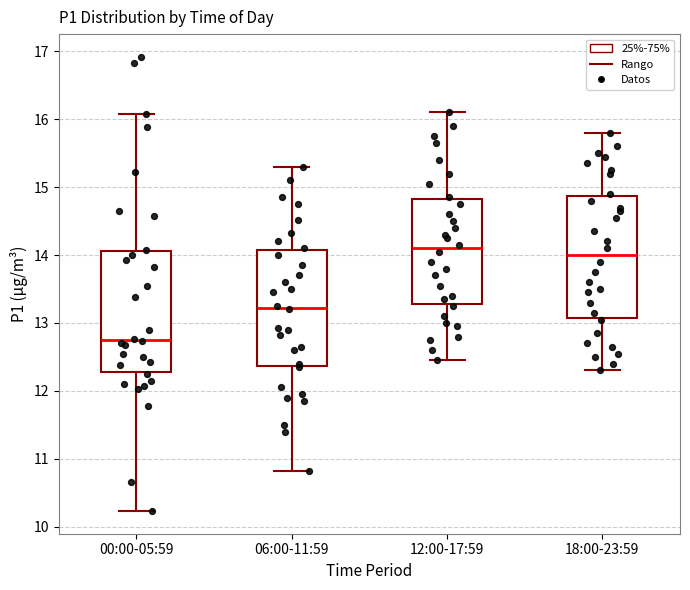

Where is the upper edge of the box for 06:00-11:59 on the y-axis? The values are not printed on the chart, so give them approximately, as read against the axis.

14.1